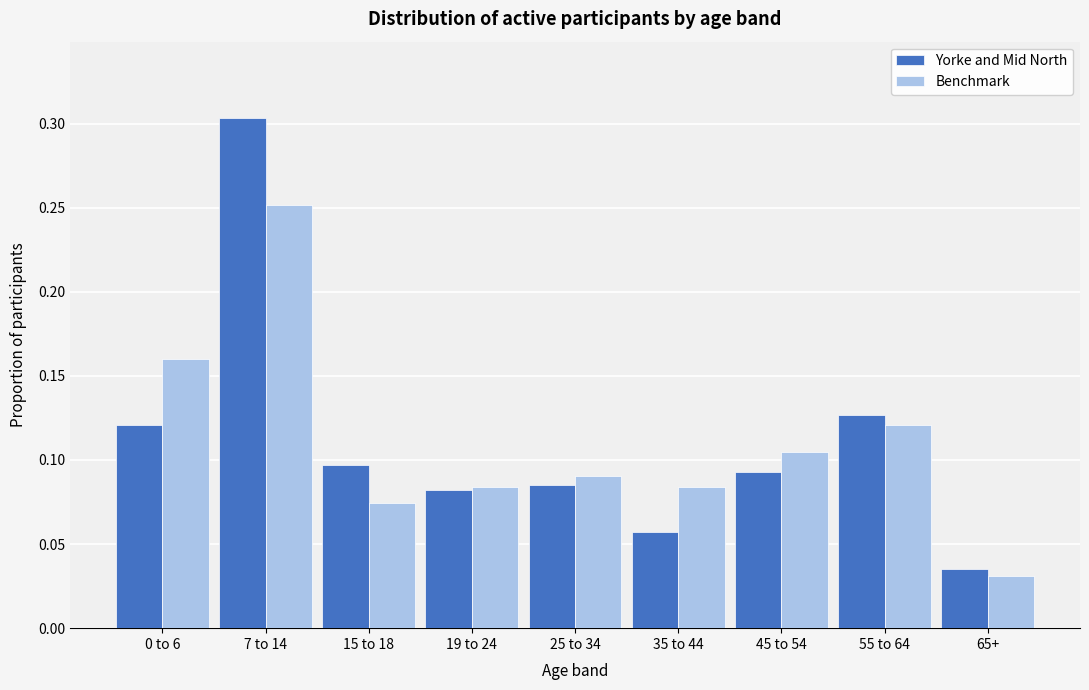

At how many categories does at least one series exceed 0?

9